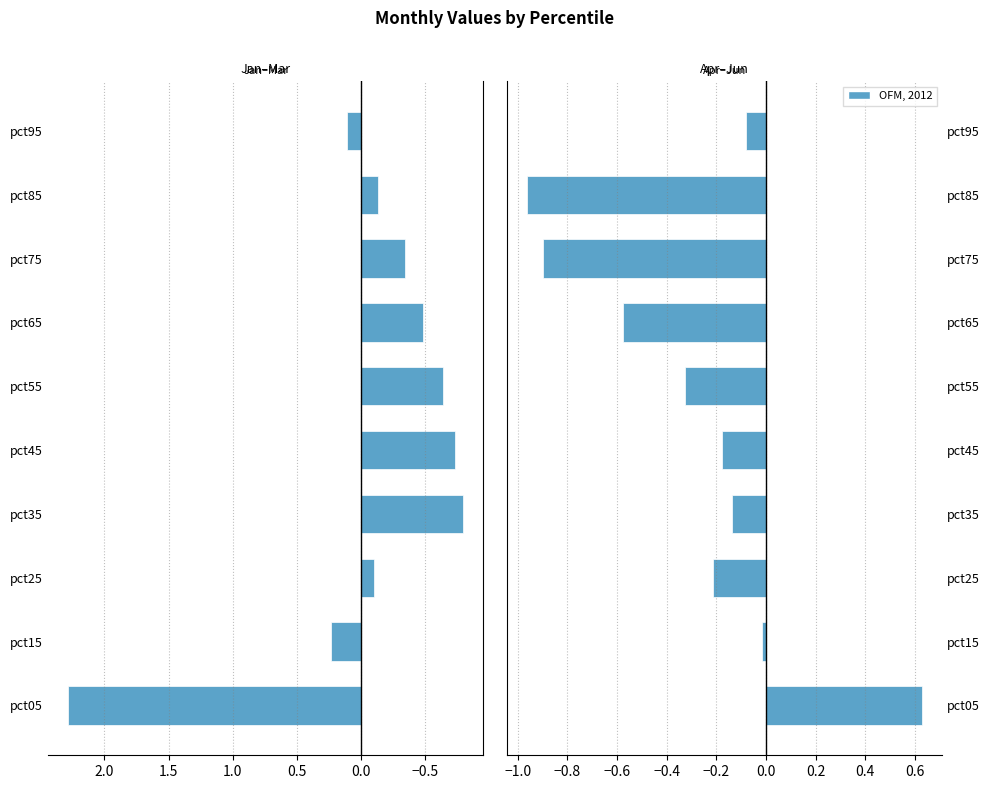

Rank the series by their maximum value, from highest to lowest.

Jan–Mar, Apr–Jun